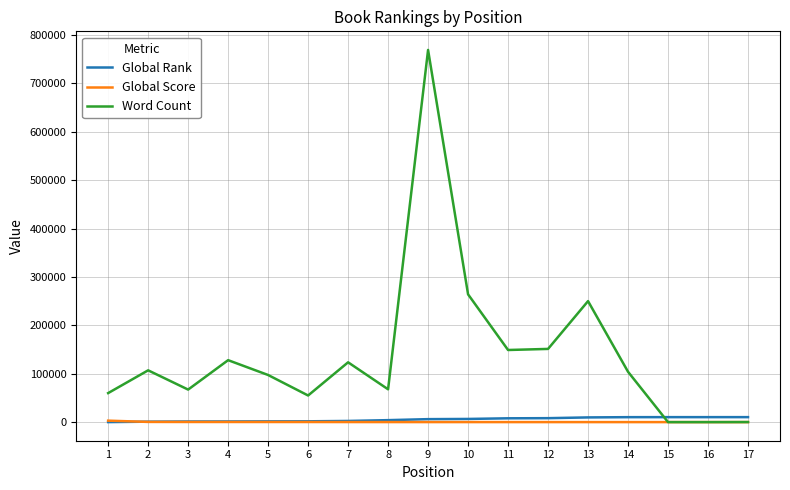

How many values in the Word Count series are below 104000?

8